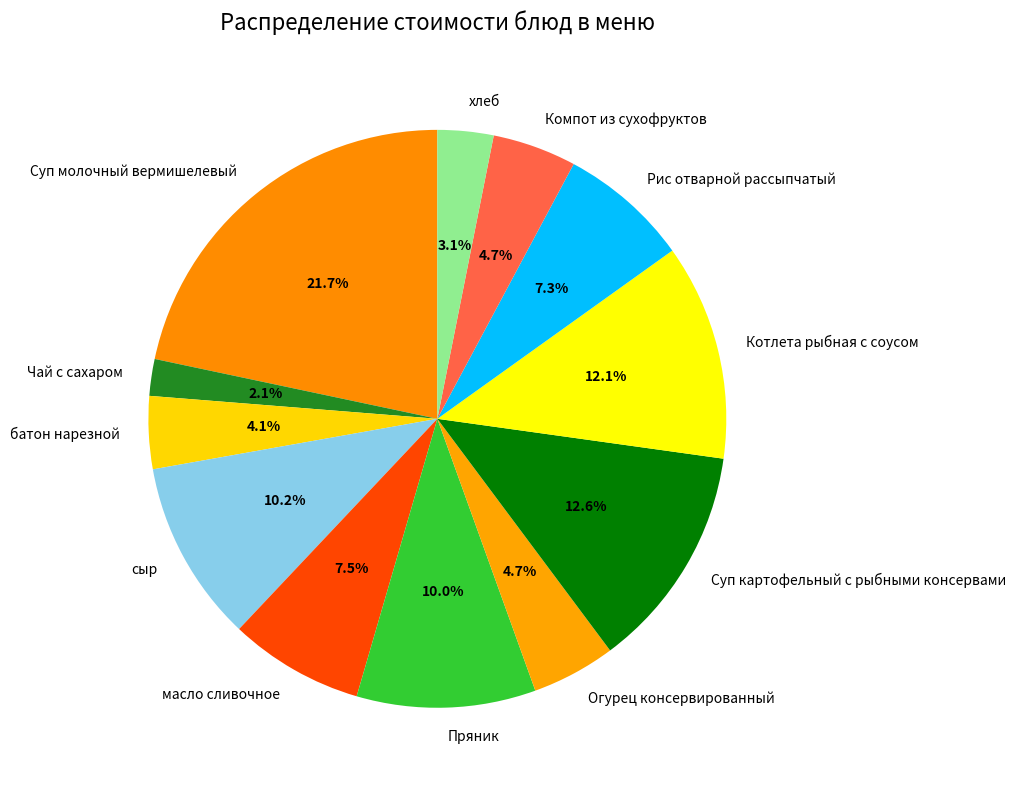

To the nearest percent, what is the average slice percentage?

8%